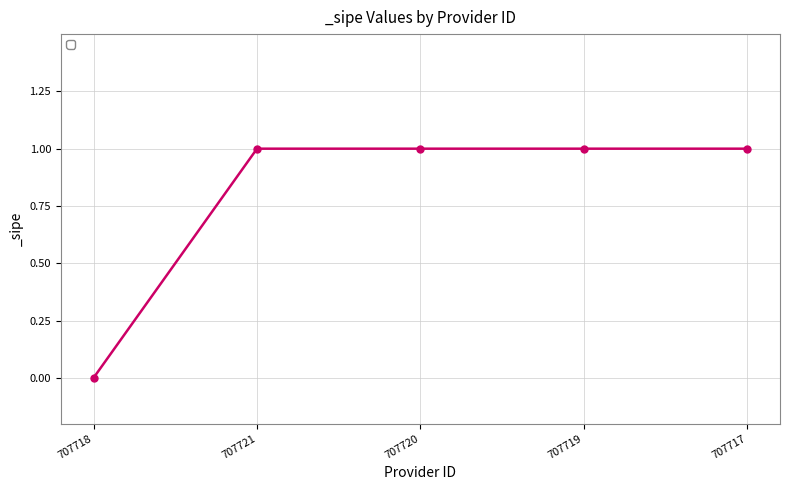

Between 707719 and 707718, which is larger?

707719